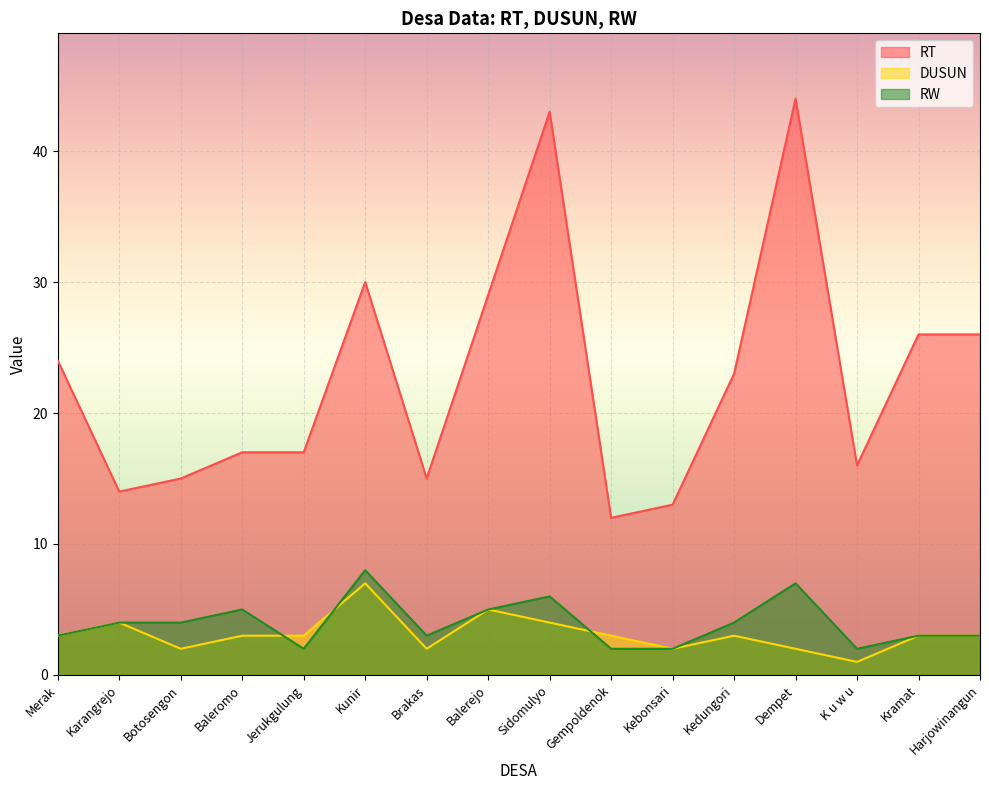

The value of RT at Karangrejo is 14. True or false?

True